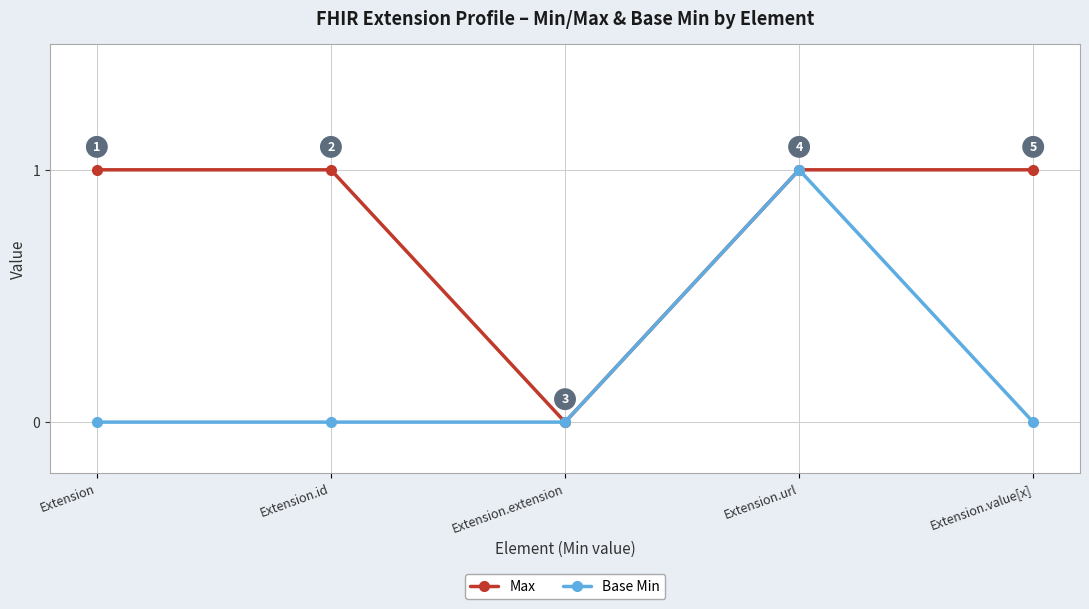

Count the Max values in the range 1 to 2.

4